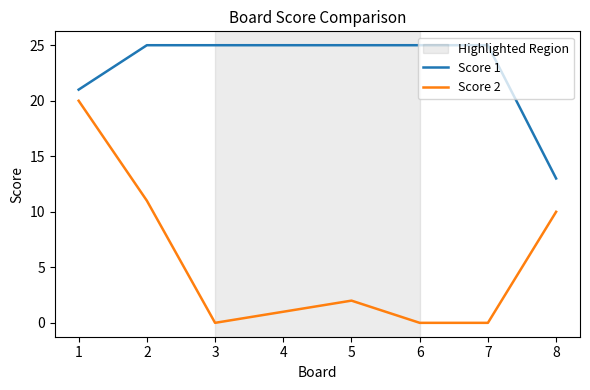

Between 1 and 2, which series saw the biggest shift?

Score 2